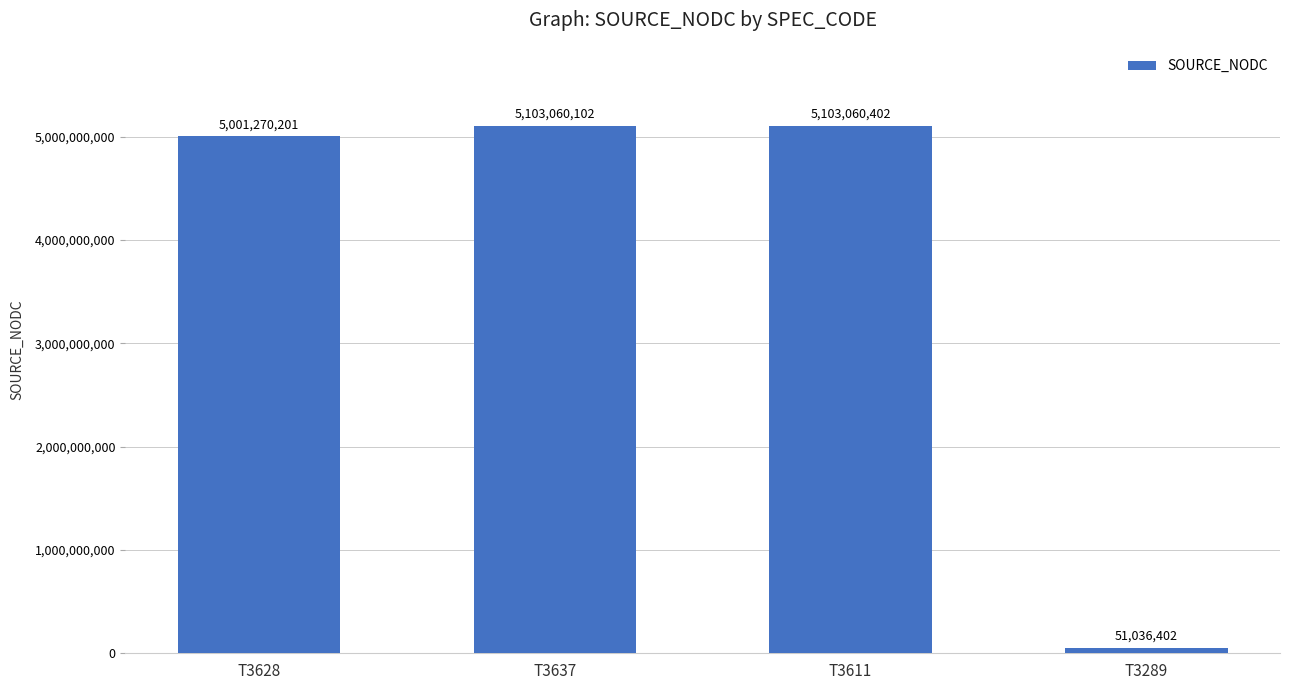

What is the value of the 2nd bar from the left?

5103060102